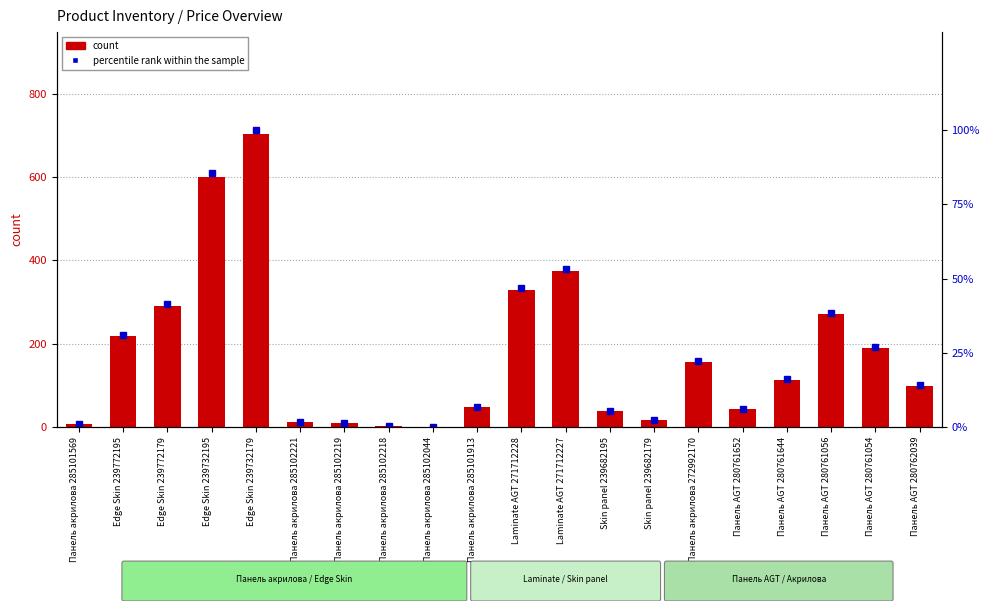

How many values in the percentile rank within the sample series are below 16?

10